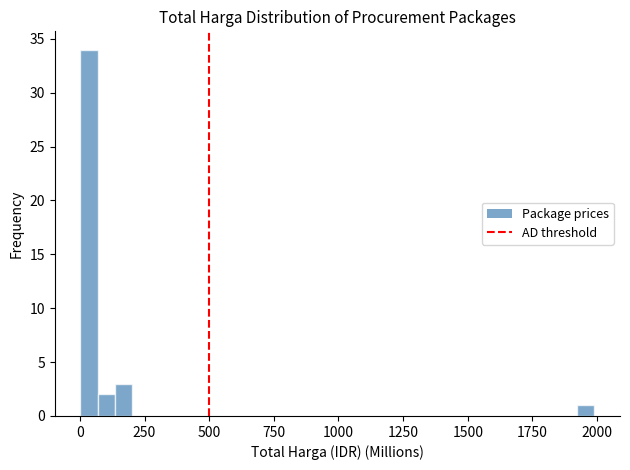

Around what value on the x-axis is the tallest bar? Give the approximate position of its centre, as read against the axis.

50